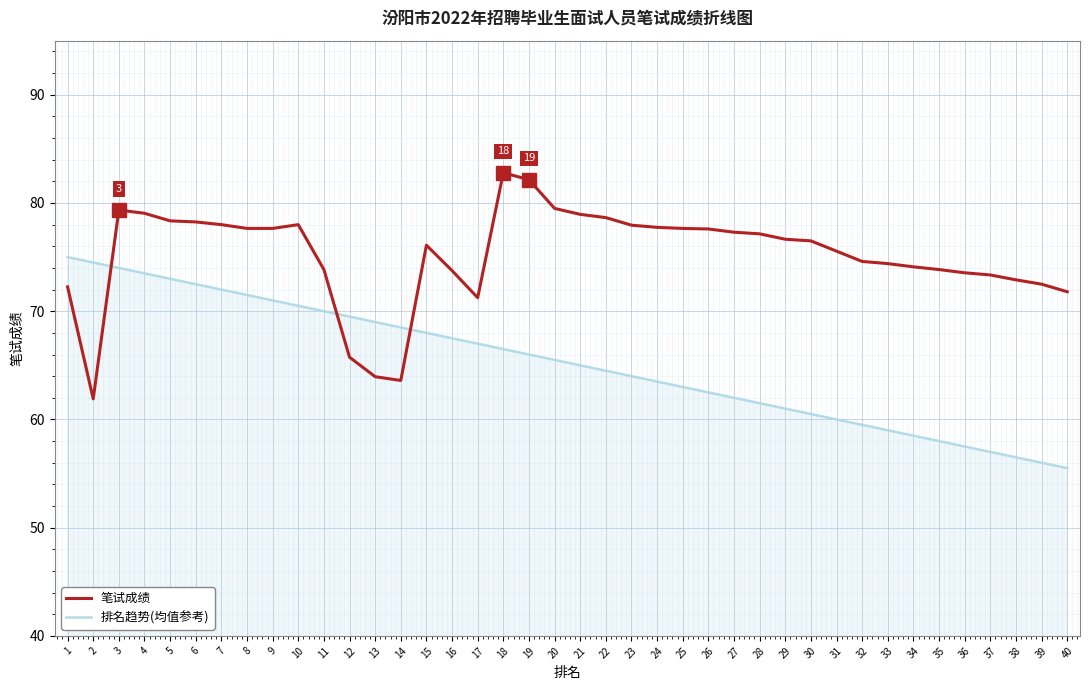

Which series has the largest total across all categories?

笔试成绩